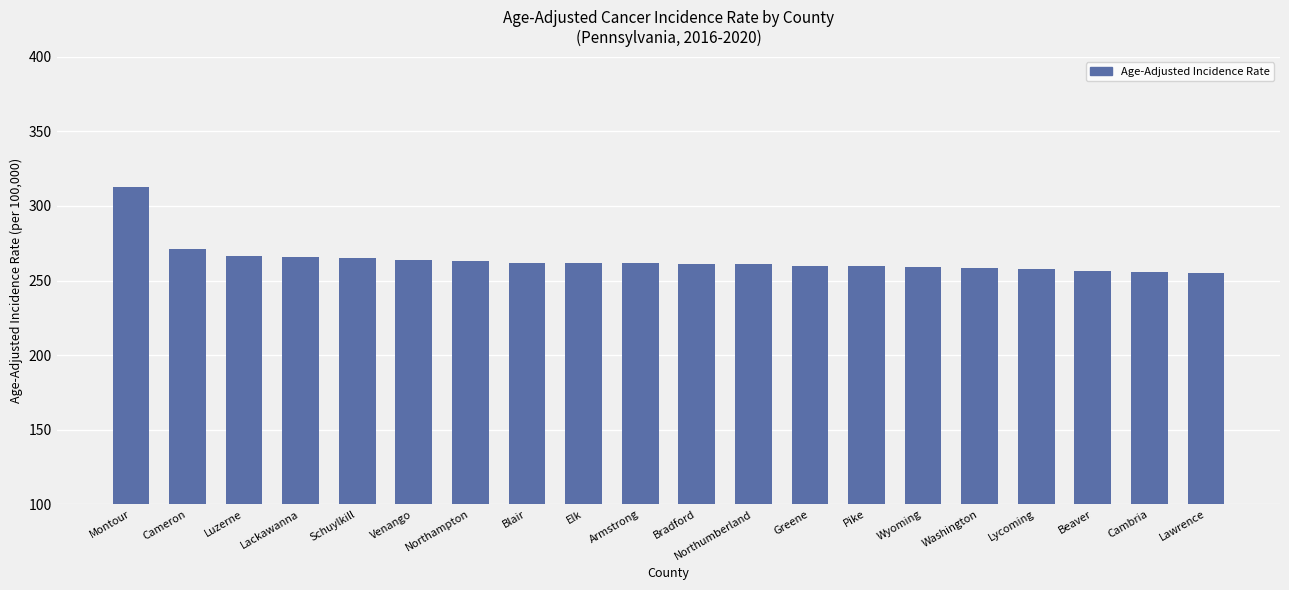

True or false: the data shows 259.9 at Greene.

True